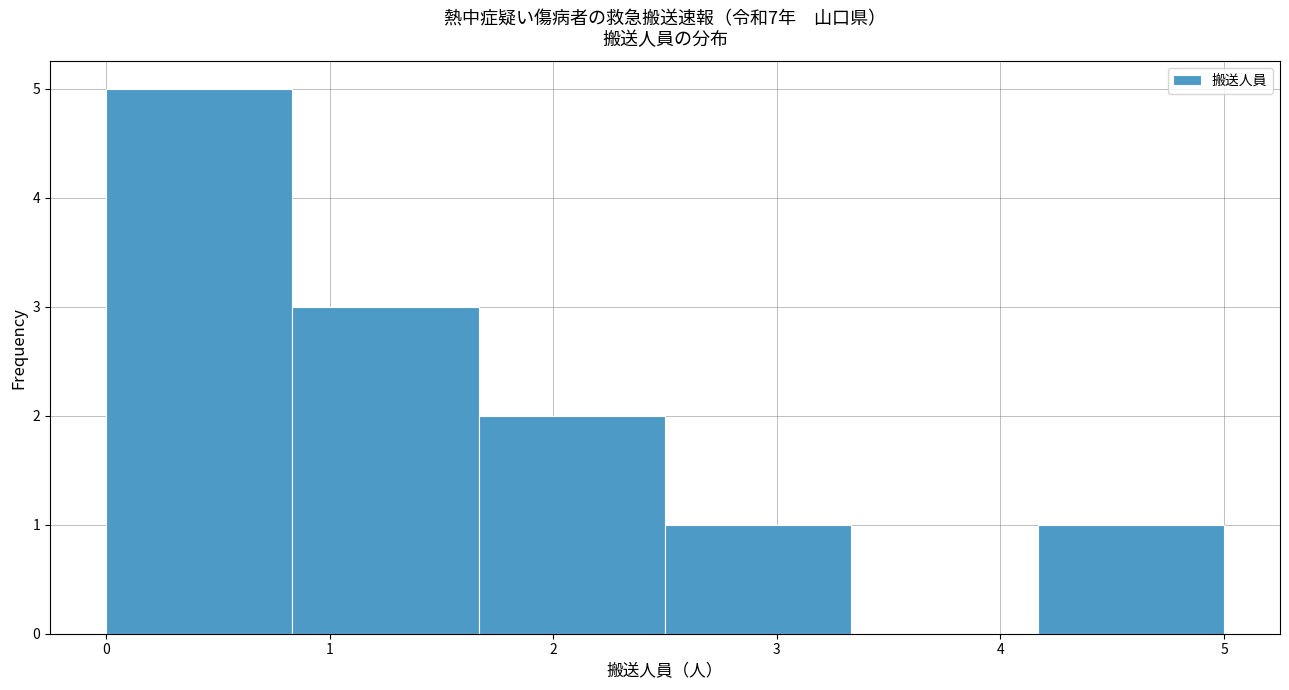

Reading left to right, transcribe this chart: for each bar, give the range it covers on the x-axis and its height. Neither the bar edges nor the heights are printed on the chart, so give them approximately, as read against the axes.

0.0 to 0.8: 5
0.8 to 1.7: 3
1.7 to 2.5: 2
2.5 to 3.3: 1
3.3 to 4.2: 0
4.2 to 5.0: 1